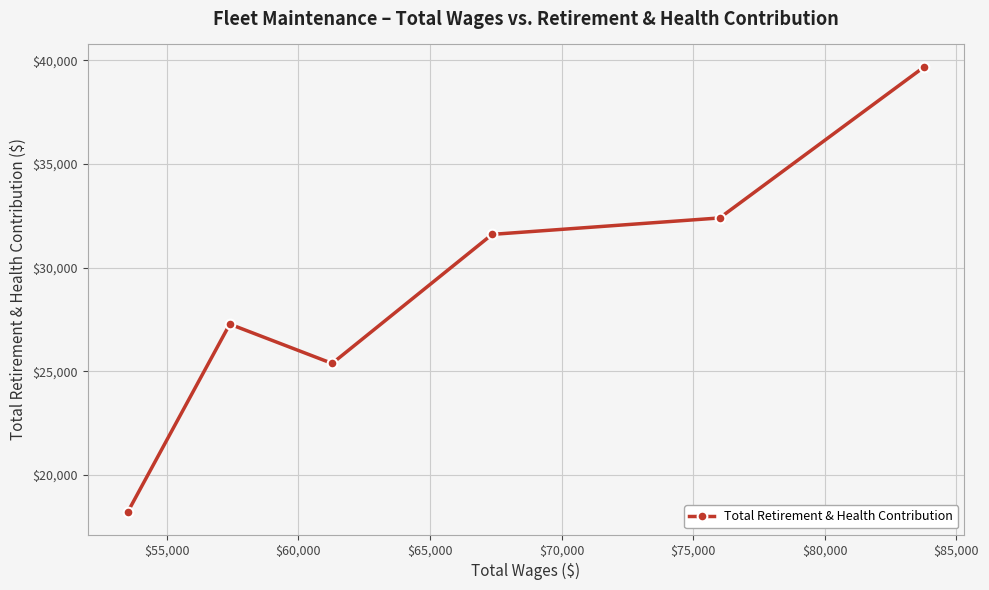

How many lines are shown in the chart?

1